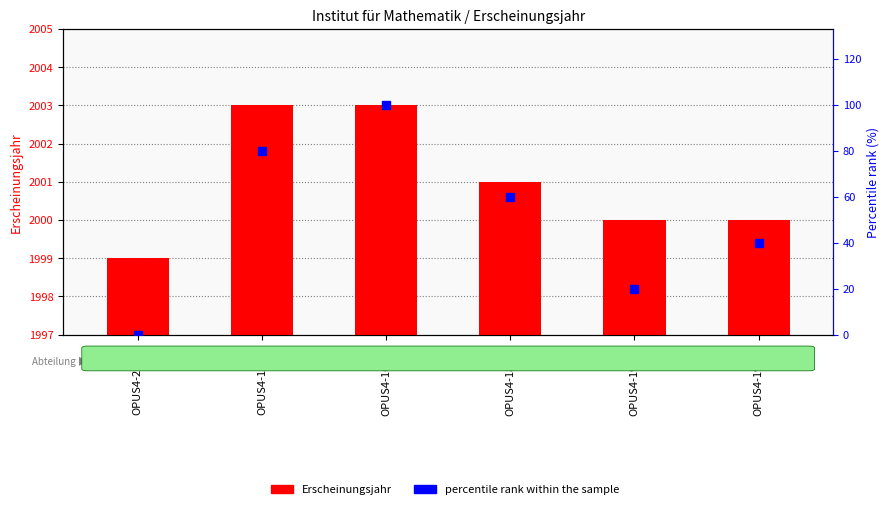

What are all the series names shown in the legend?

Erscheinungsjahr, percentile rank within the sample